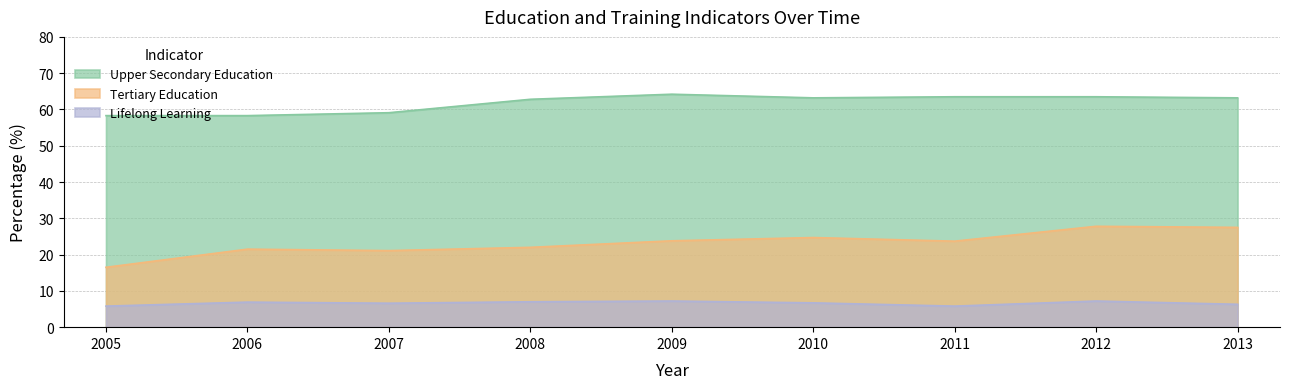

In Upper Secondary Education, how many points are lower than both neighbors (excluding endpoints)?

1